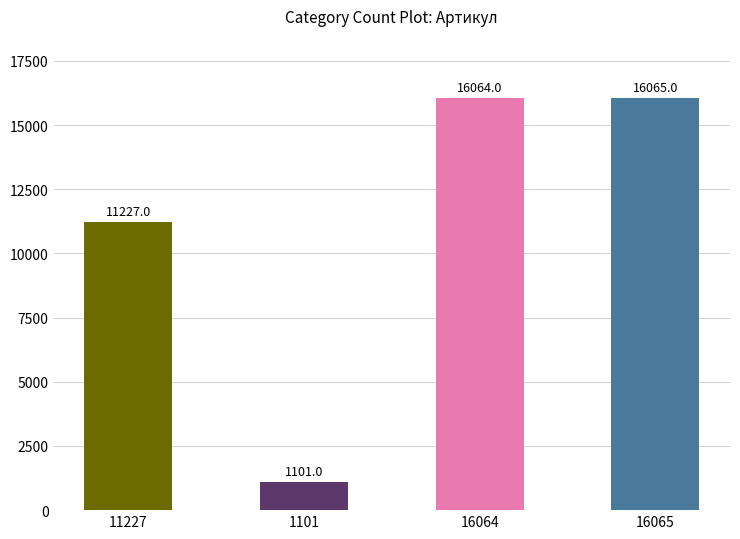

The chart shows a value of 20085 at 11227. True or false?

False